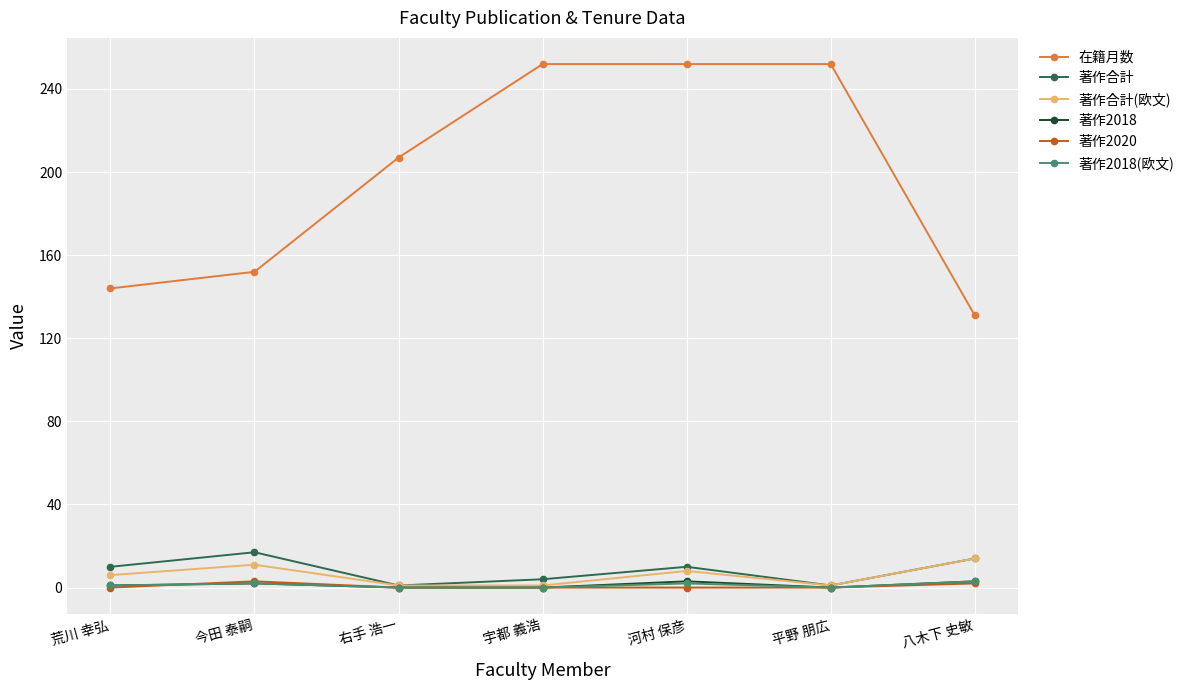

What is the sum of the 著作2018 values at 河村 保彦 and 宇都 義浩?

3